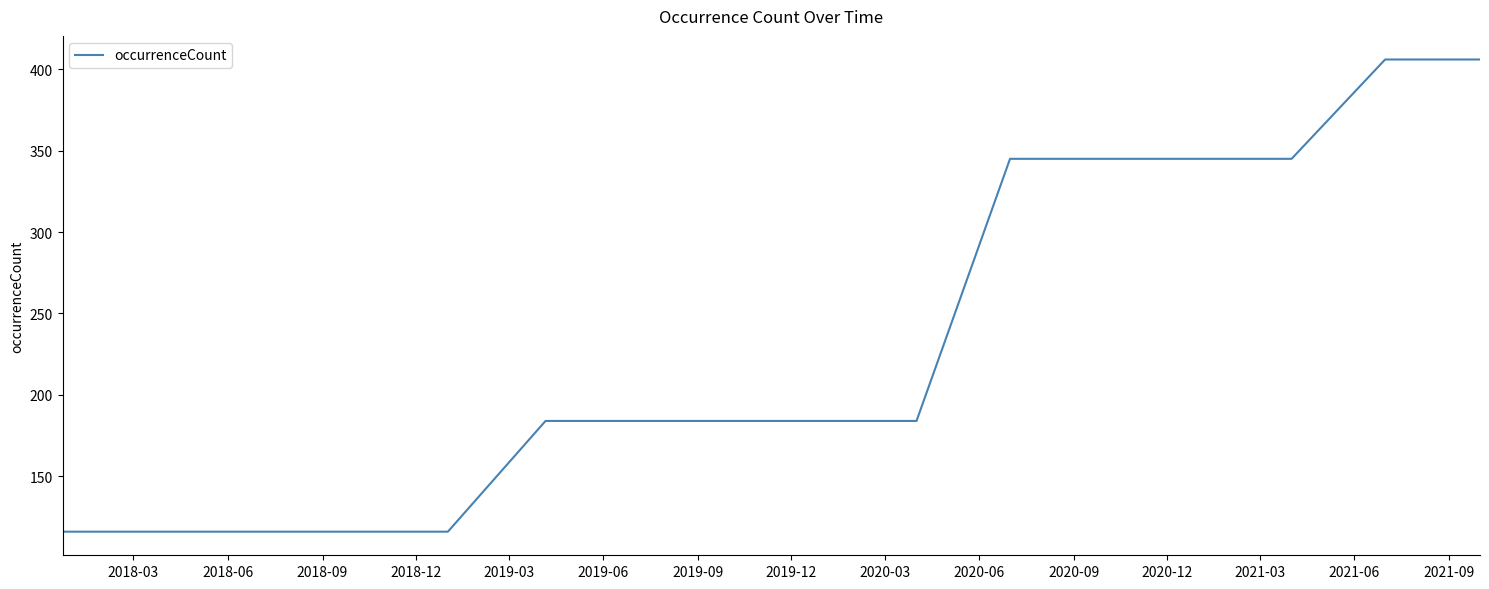

What is the minimum value shown in the chart?

116